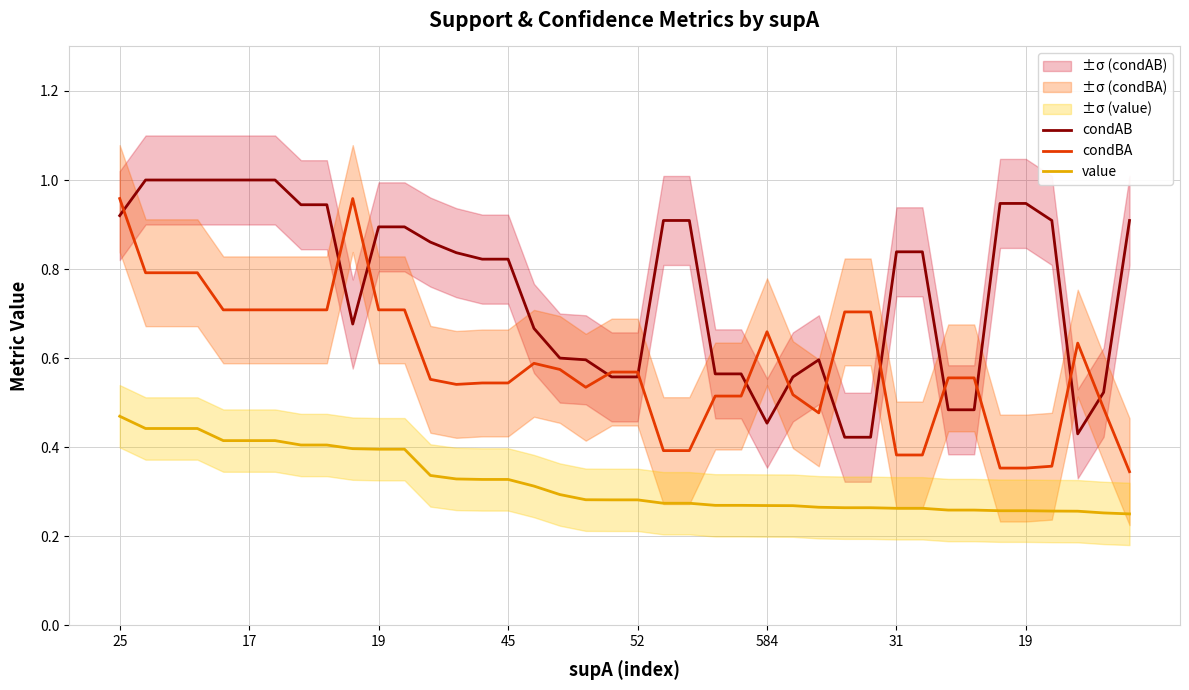

What is the total value across all series at 22?

1.6